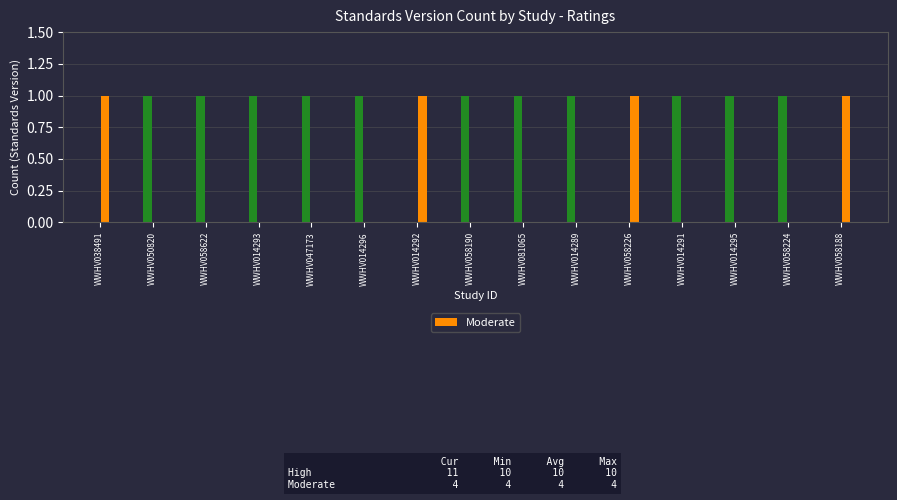

What is the spread (max minus min) of values at WWHV014296?

1